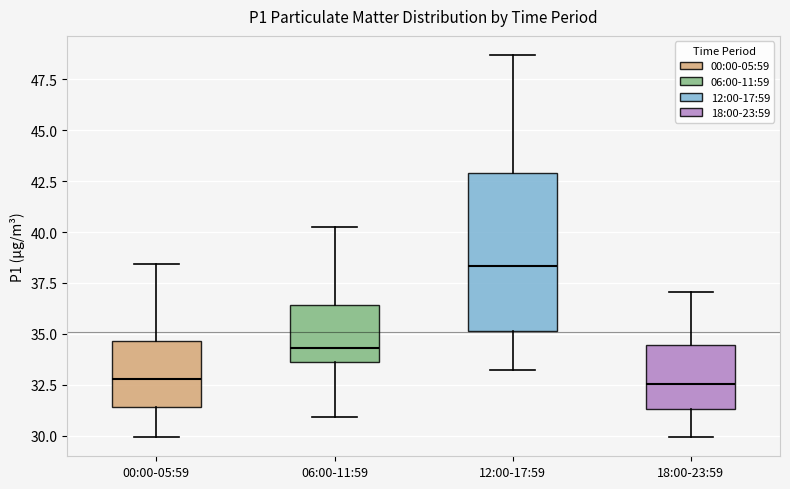

Which box has the highest median line?

12:00-17:59